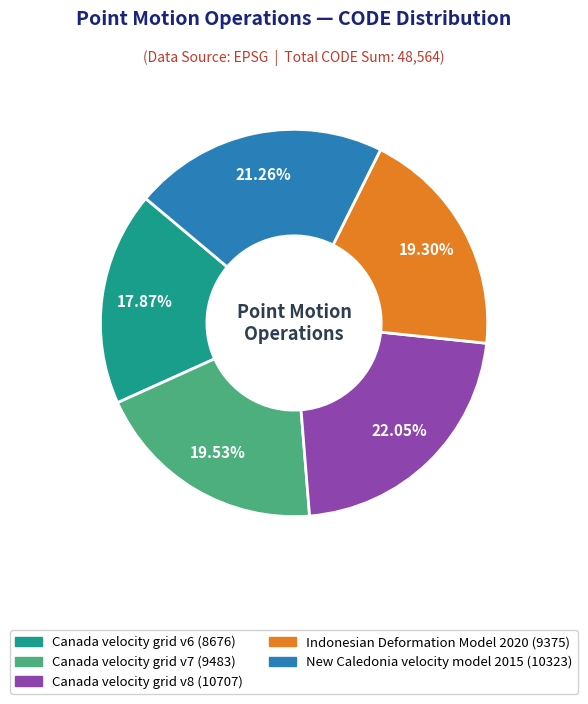

Does any single category account for the majority?

No